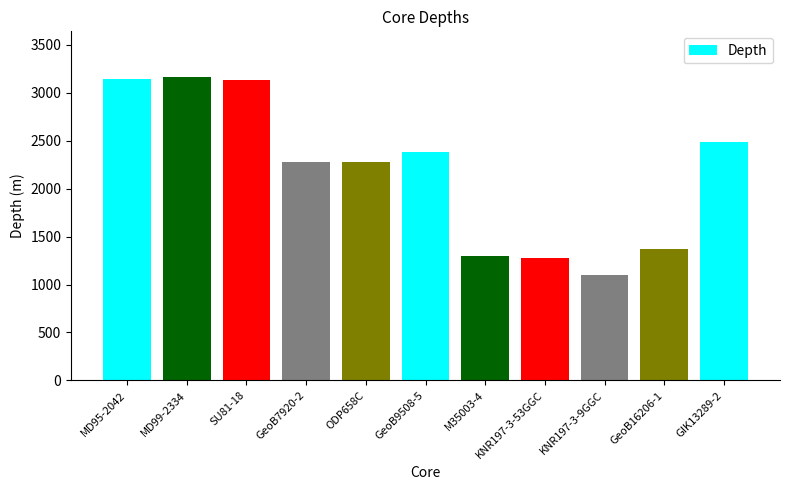

Where does the data first go above 2278?

MD95-2042